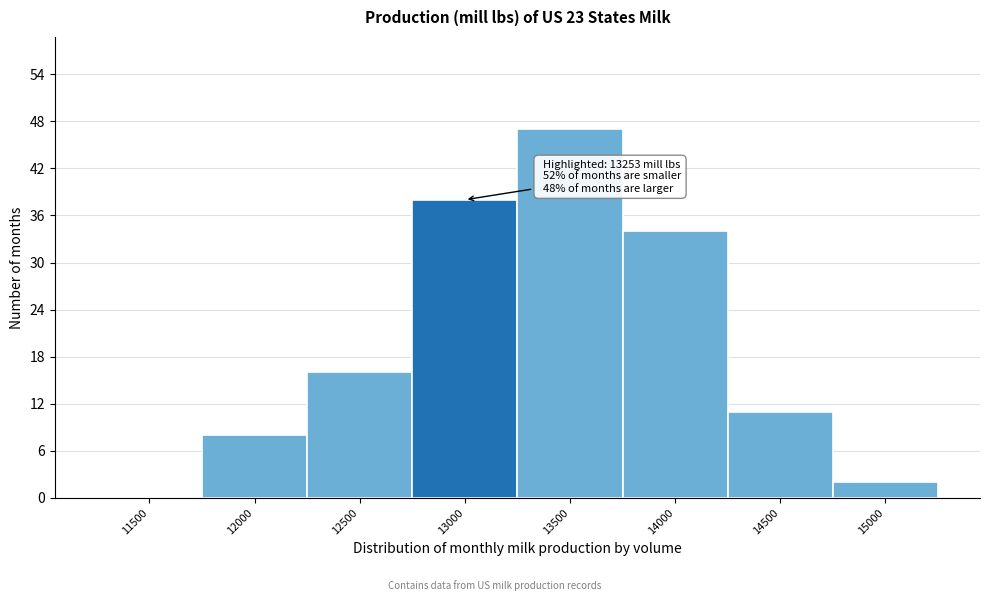

Reading left to right, what are all the values shown in this chart?

11500=0	12000=8	12500=16	13000=38	13500=47	14000=34	14500=11	15000=2